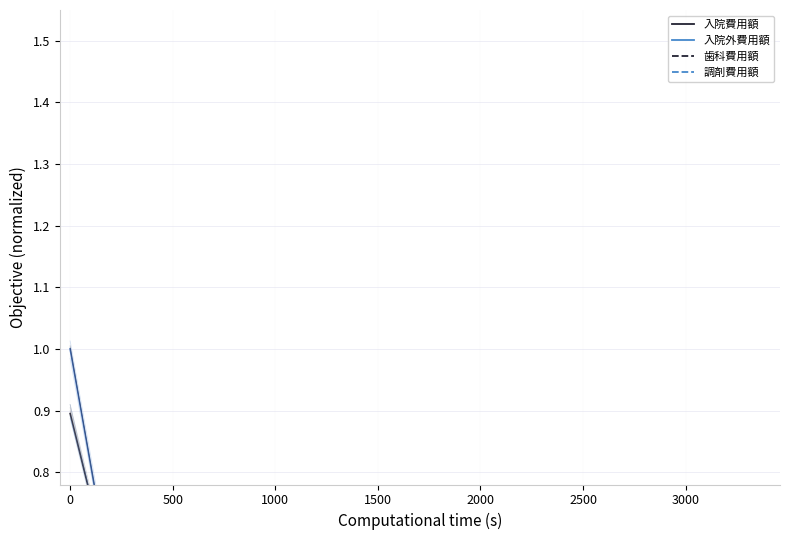

True or false: 歯科費用額 and 調剤費用額 intersect in this chart.

False